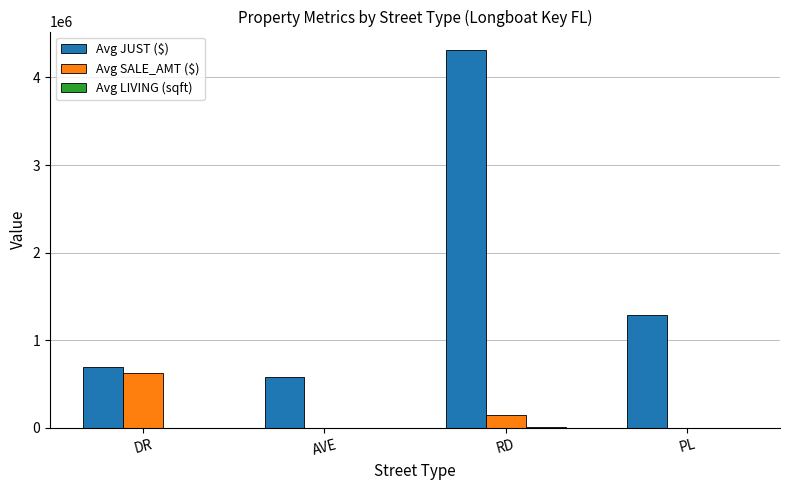

Which series changed the most between AVE and PL?

Avg JUST ($)